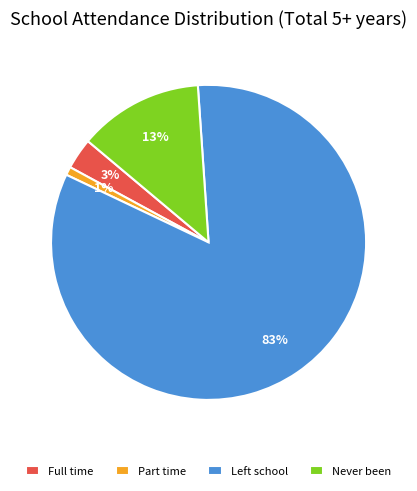

Which slice represents more than half of the pie?

Left school